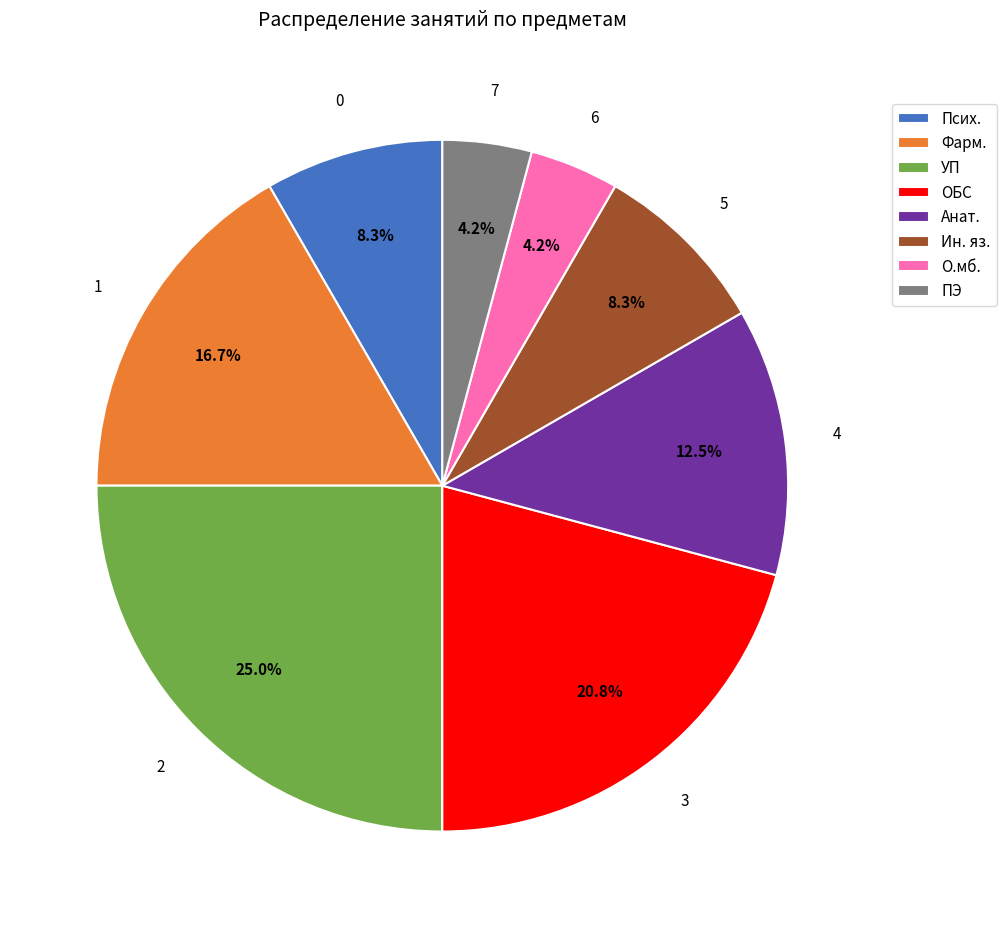

Which slice is the largest?

УП